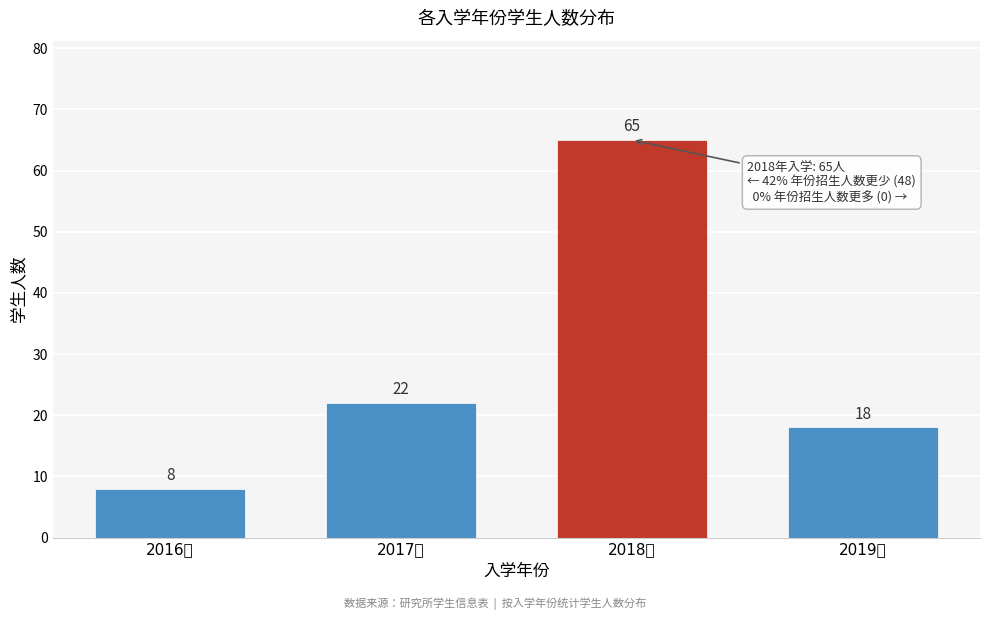

Reading left to right, extract all data points from this chart.

8	22	65	18